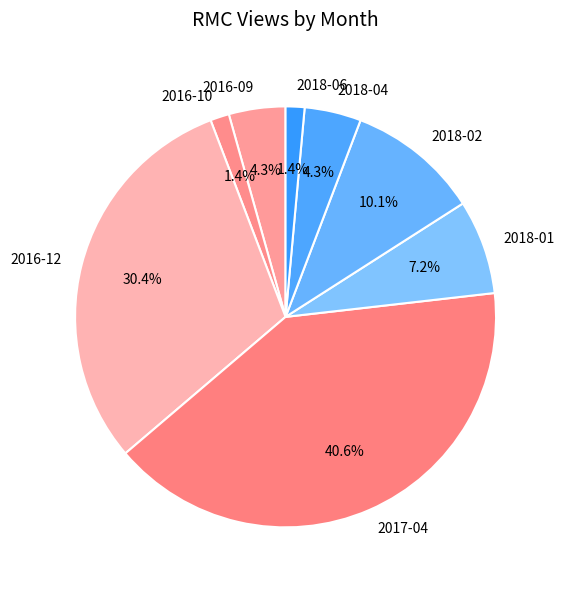

Is the sum of 2018-02 and 2017-04 greater than half?

Yes